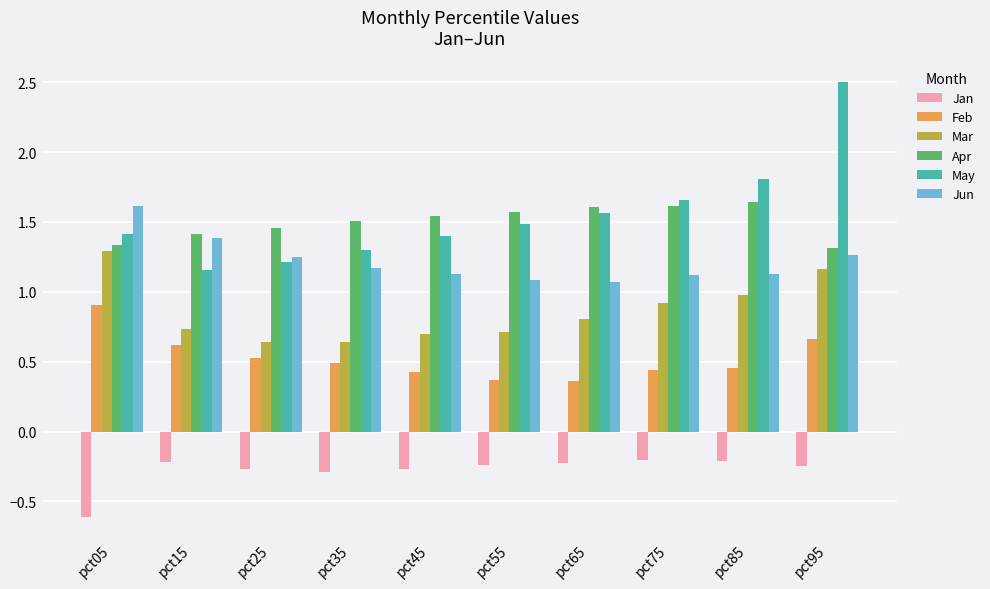

How many groups of bars are there?

10